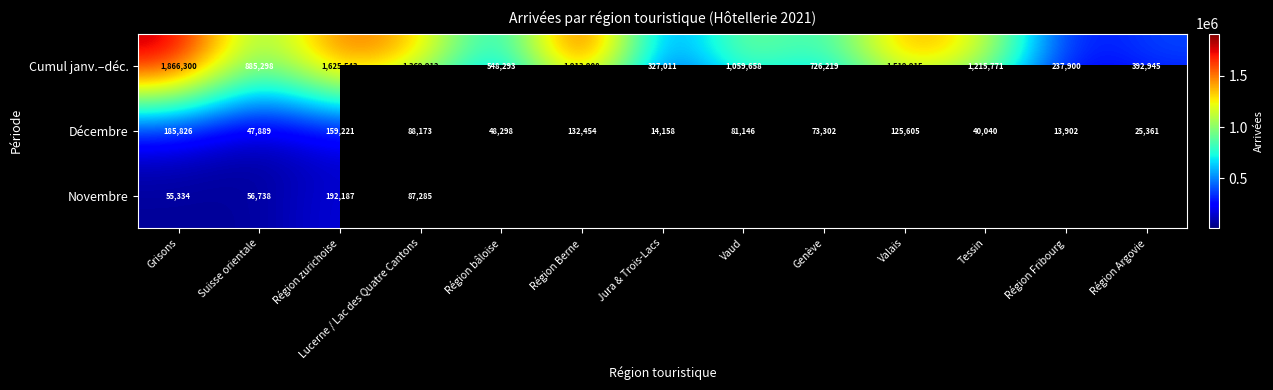

What is the maximum value for Cumul janv.–déc.?

1913908